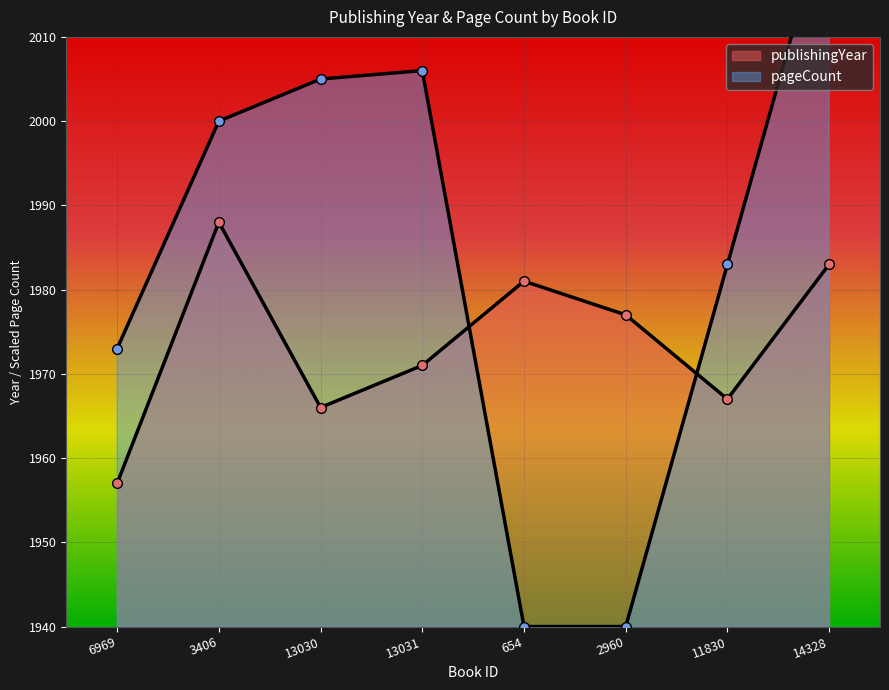

List the labels in order of publishingYear value, smallest first.

6969, 13030, 11830, 13031, 2960, 654, 14328, 3406